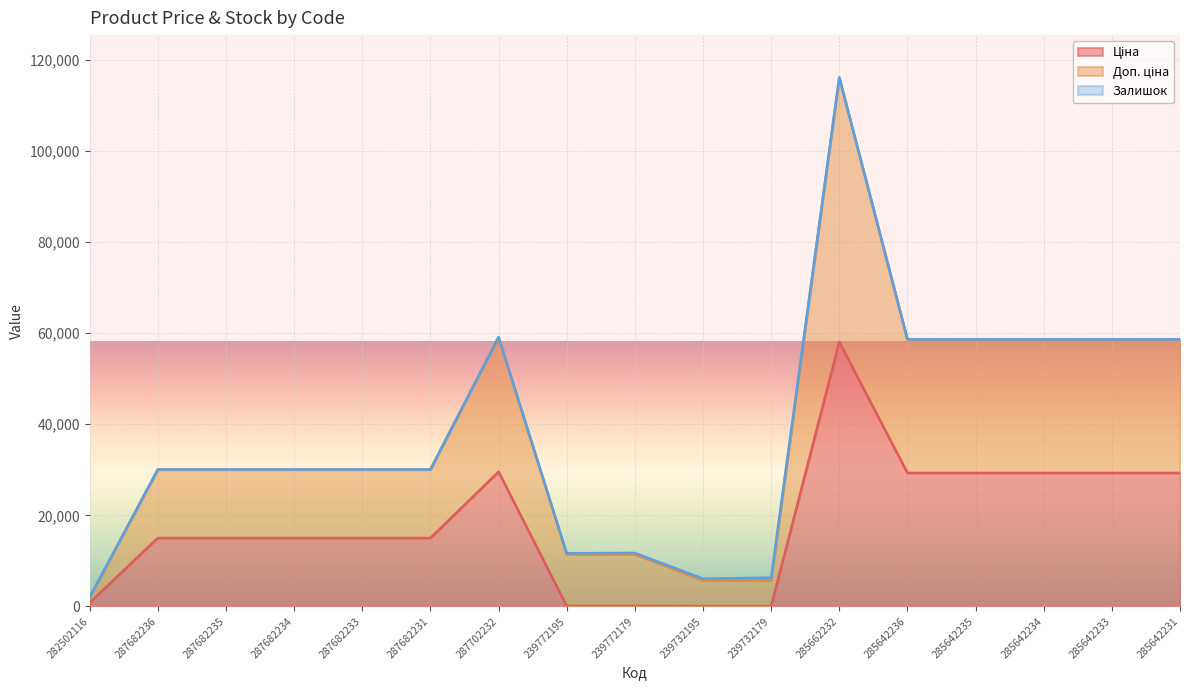

What is the total value across all series at 287682233?

30038.4